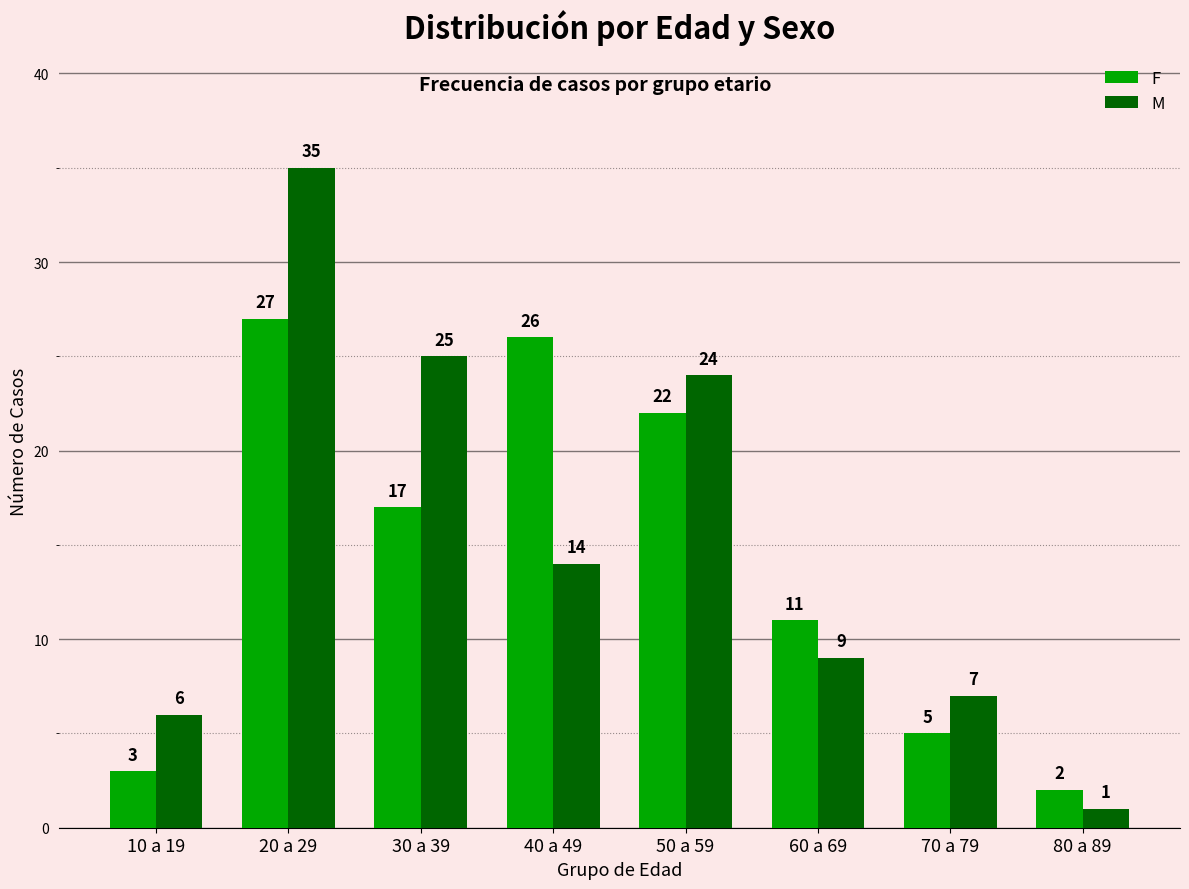

Rank the series by their maximum value, from highest to lowest.

M, F